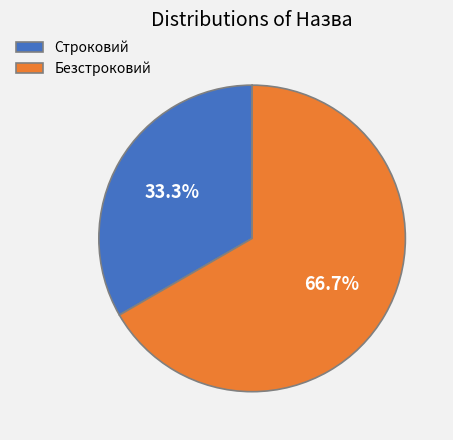

The Безстроковий slice represents 67% of the pie. True or false?

True